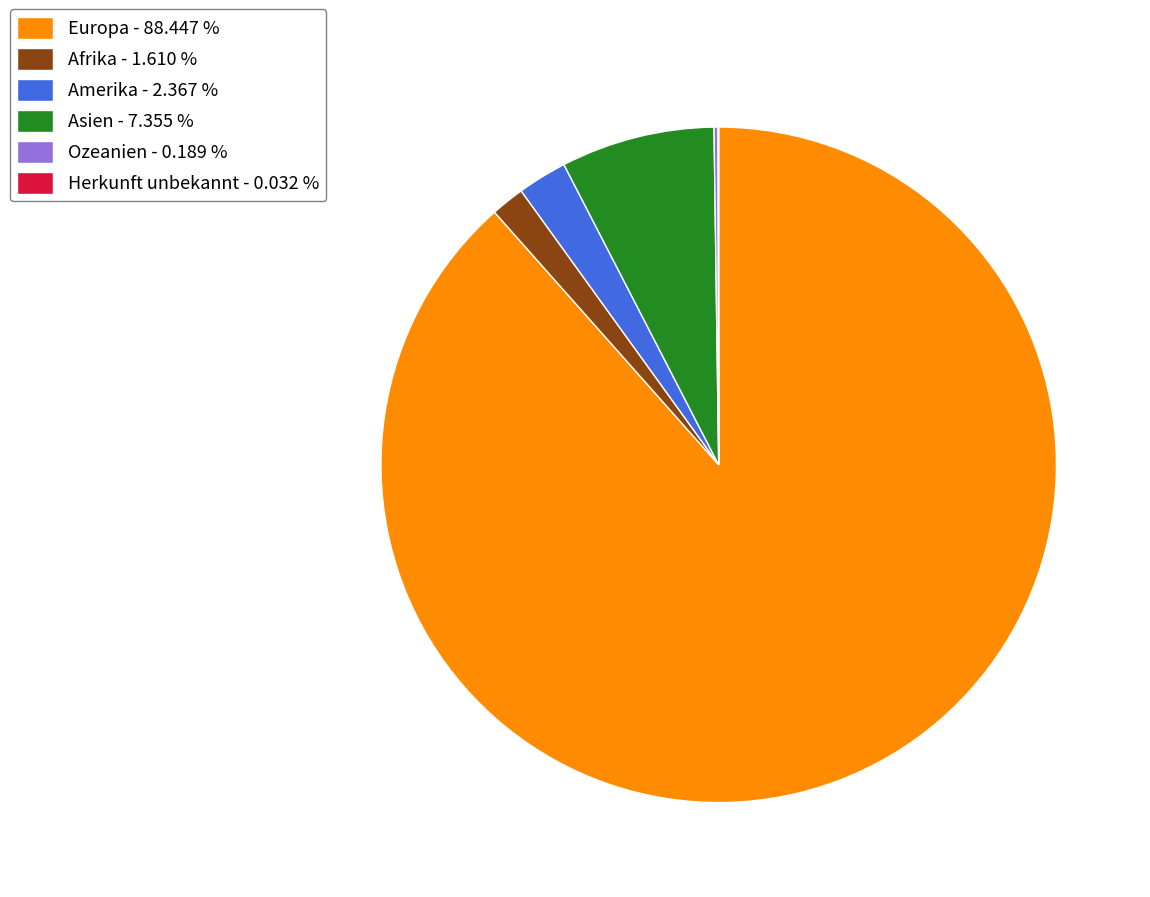

Between Europa - 88.447 % and Afrika - 1.610 %, which is larger?

Europa - 88.447 %